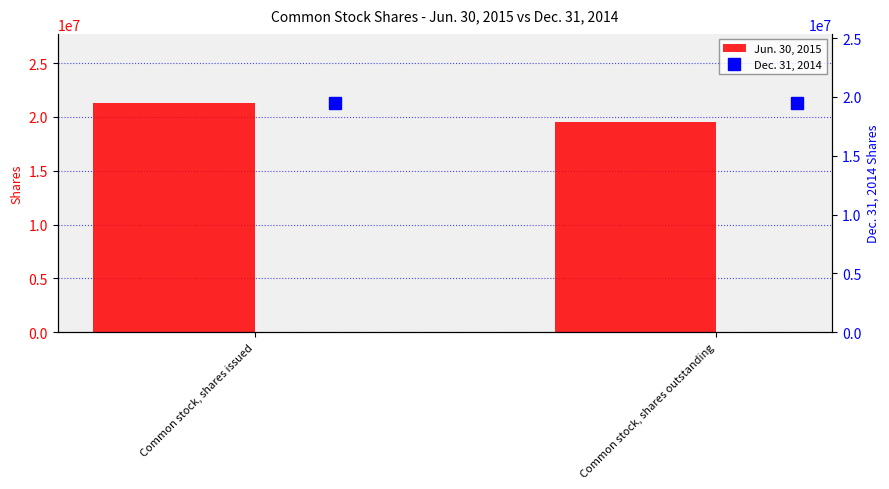

True or false: Jun. 30, 2015 has a value of 12664165 at Common stock, shares issued.

False